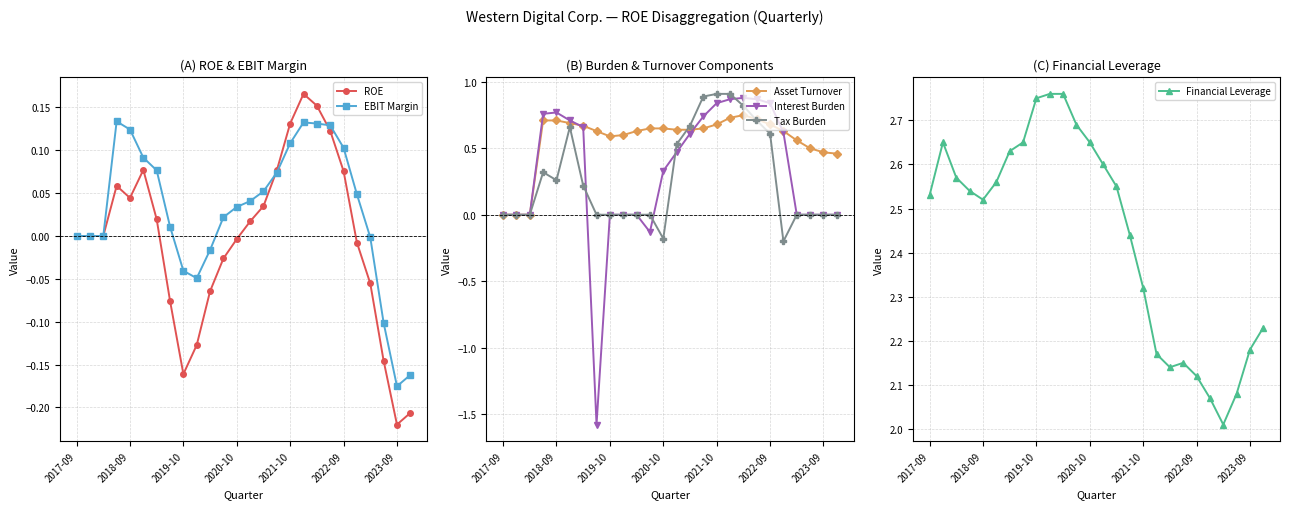

In Interest Burden, how many points are lower than both neighbors (excluding endpoints)?

2